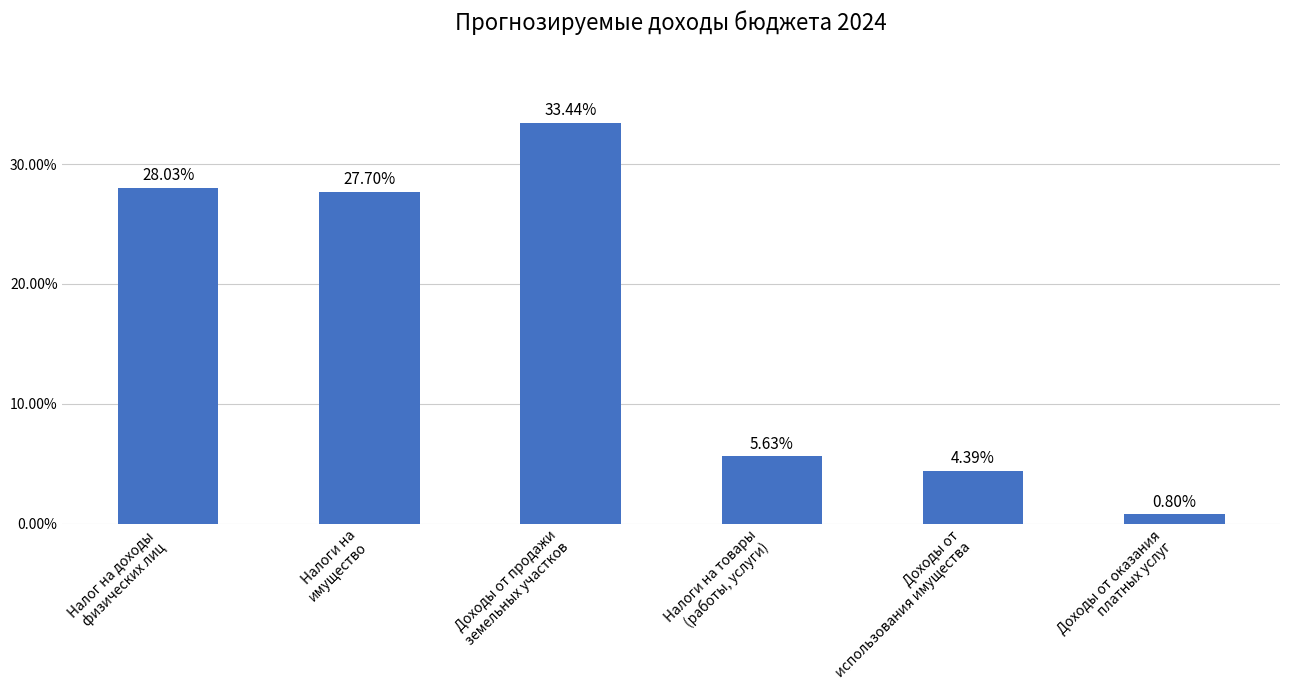

What is the difference between the maximum and minimum values?

32.6